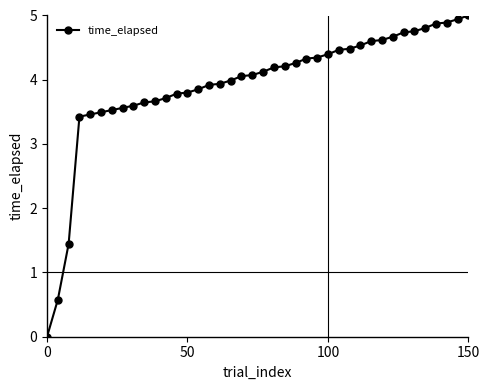

What is the sum of all values?

156.8